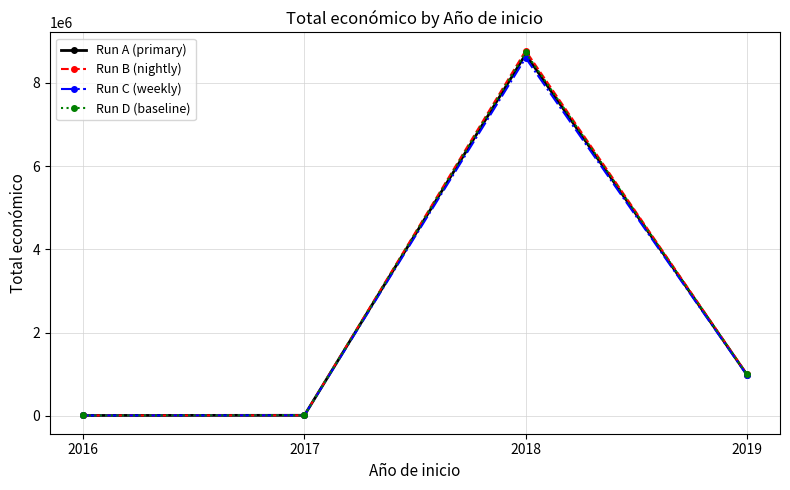

What is the highest value of the Run C (weekly) series?

8599461.8